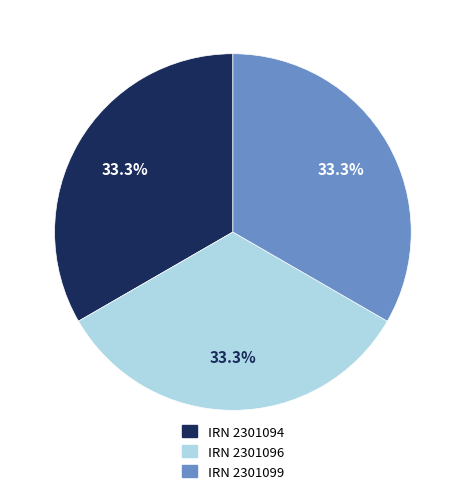

Is IRN 2301094 the majority of the pie?

No